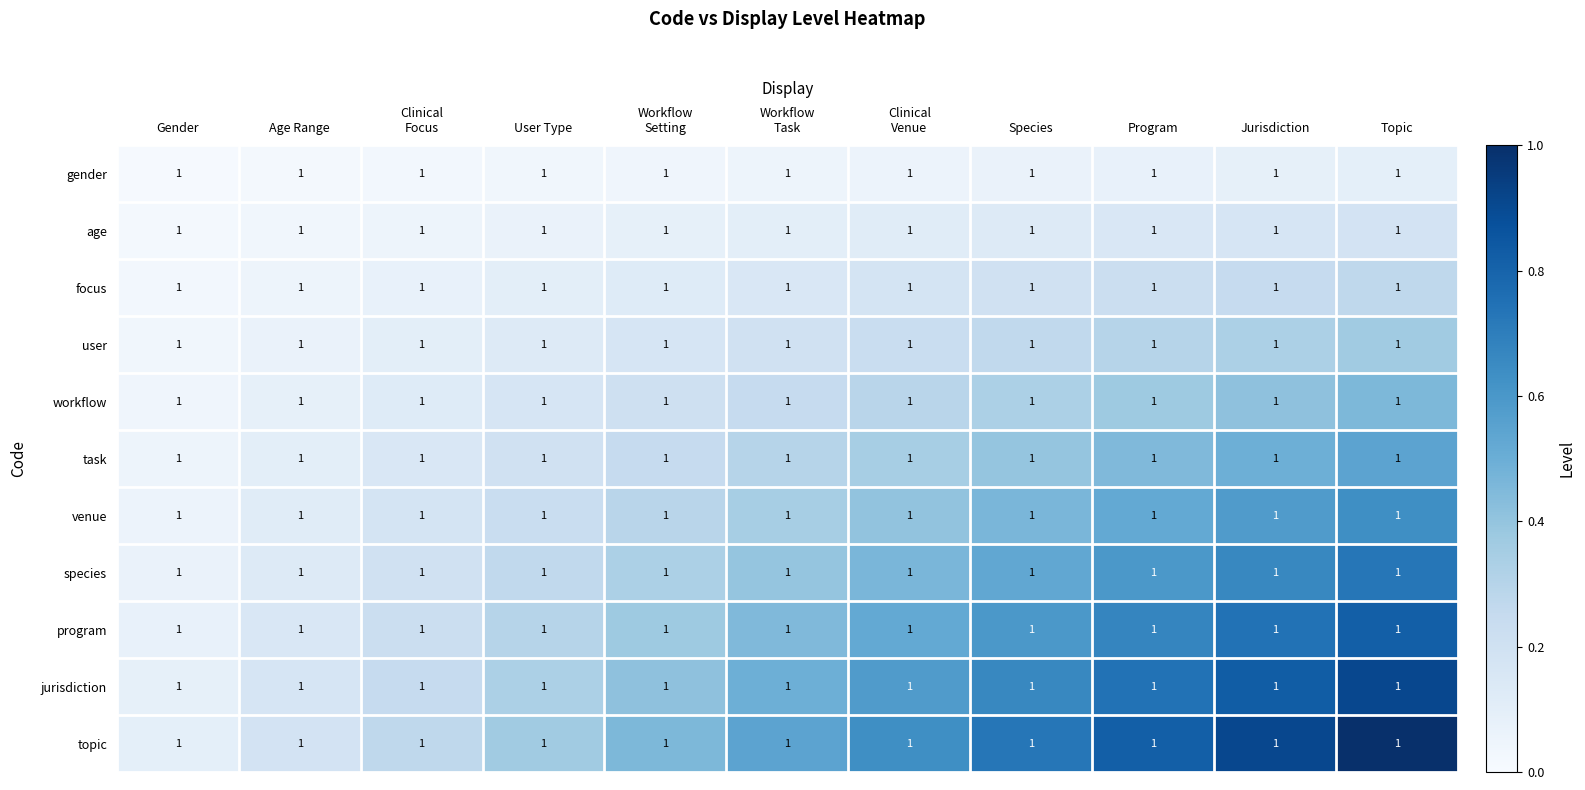

At which category is the sum across all series the highest?

Topic